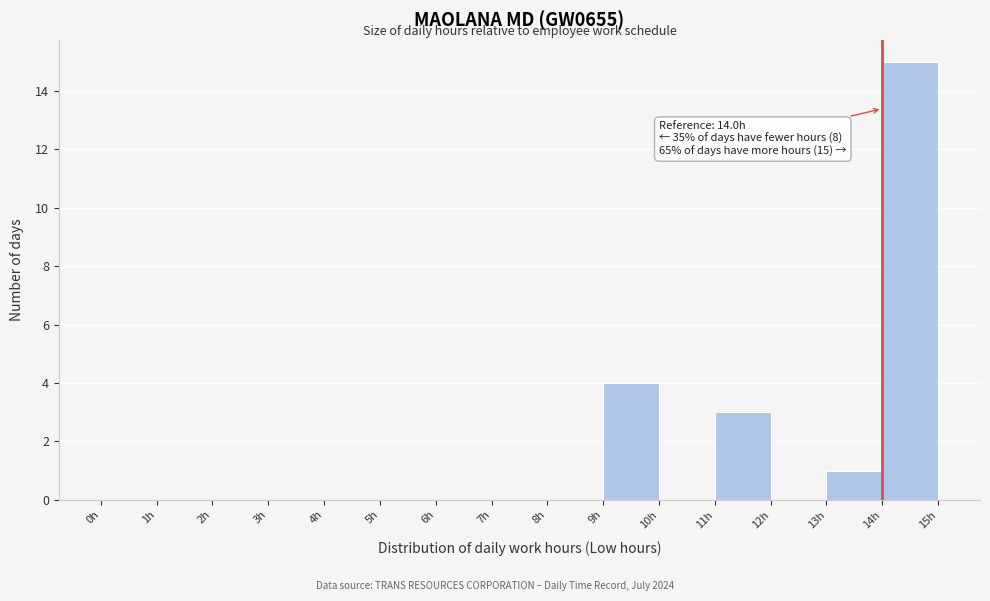

Over which range of the x-axis is the bar tallest?

14 to 15